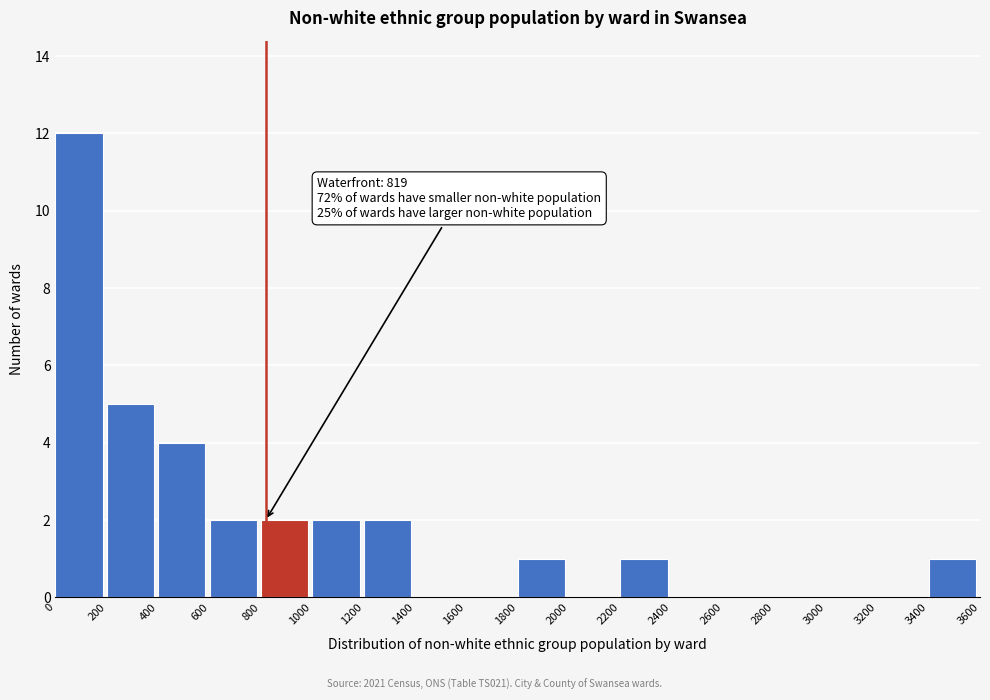

Over which range of the x-axis is the bar tallest?

0 to 200